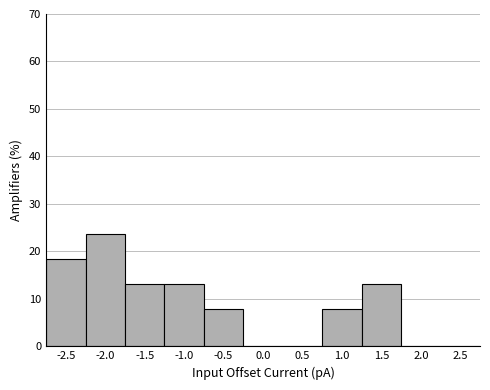

Reading left to right, list every bar in this chart as the range it spans on the x-axis followed by its height. The values are not printed on the chart, so give them approximately, as read against the axis.

-2.75 to -2.25: 18
-2.25 to -1.75: 24
-1.75 to -1.25: 13
-1.25 to -0.75: 13
-0.75 to -0.25: 8
-0.25 to 0.25: 0
0.25 to 0.75: 0
0.75 to 1.25: 8
1.25 to 1.75: 13
1.75 to 2.25: 0
2.25 to 2.75: 0